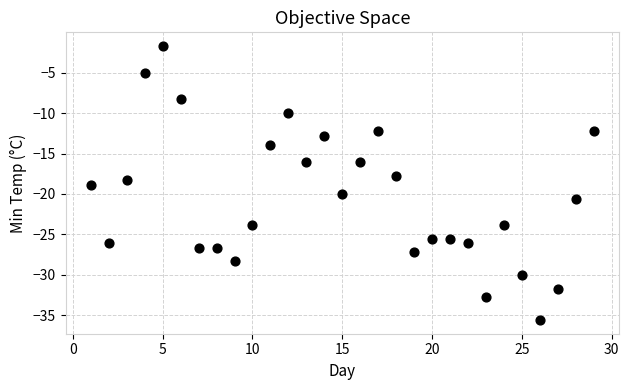

What is the range of Y values (max minus min)?

33.9